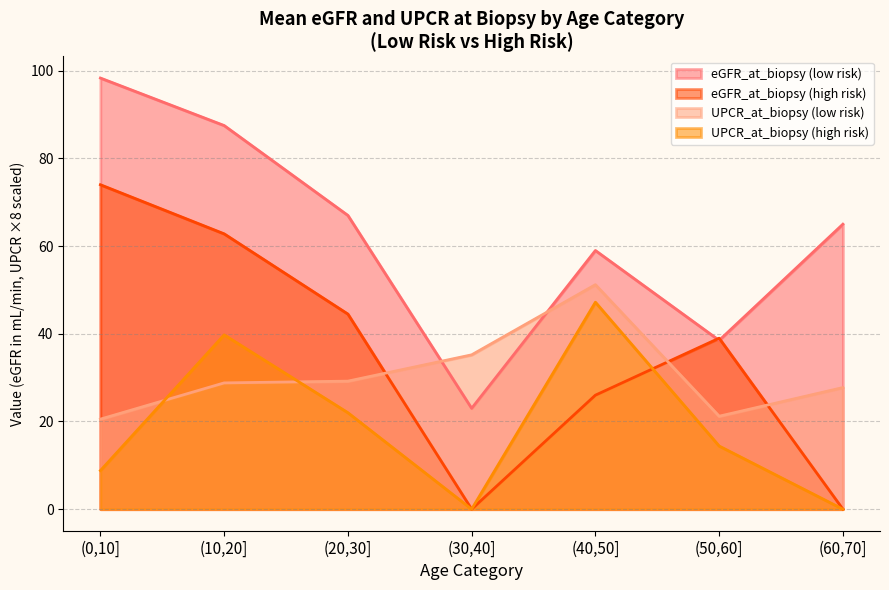

Is the value of eGFR_at_biopsy at (50,60] greater than the value of UPCR_at_biopsy at 14?

Yes